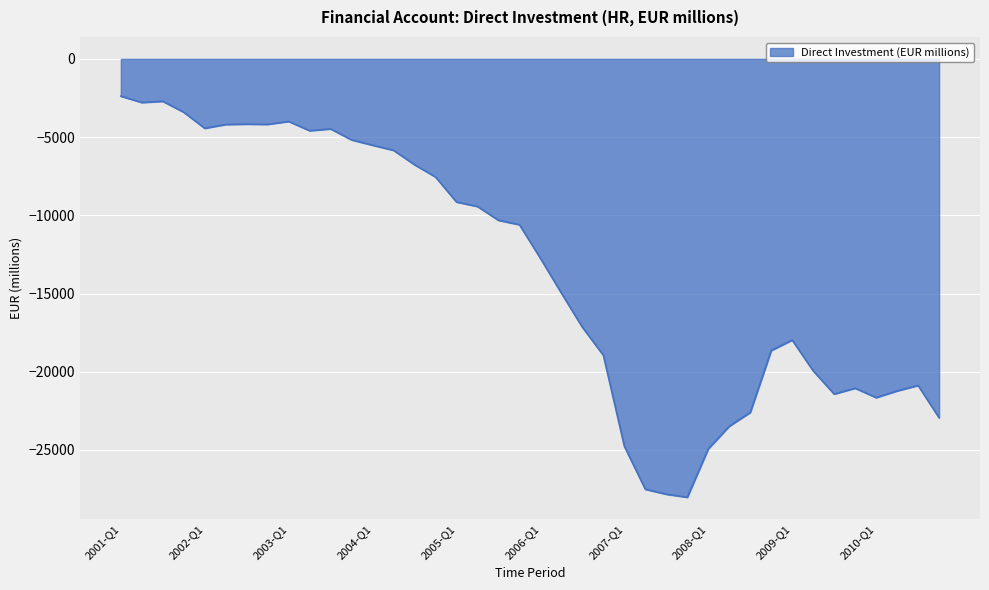

What is the difference between the maximum and minimum values?

25643.4